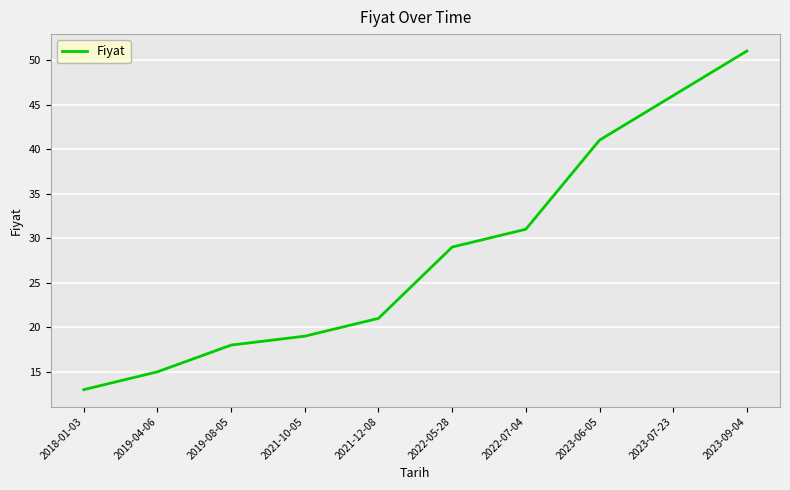

Count the number of data series in this chart.

1